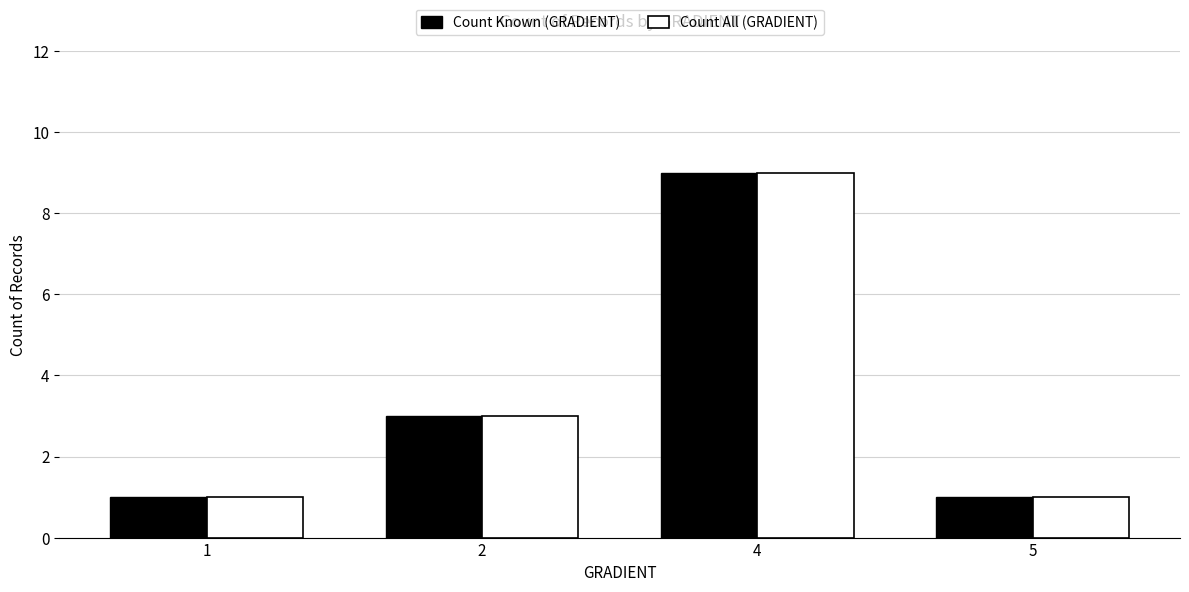

Reading right to left, extract all data points from this chart.

Count Known (GRADIENT): 5=1	4=9	2=3	1=1
Count All (GRADIENT): 5=1	4=9	2=3	1=1